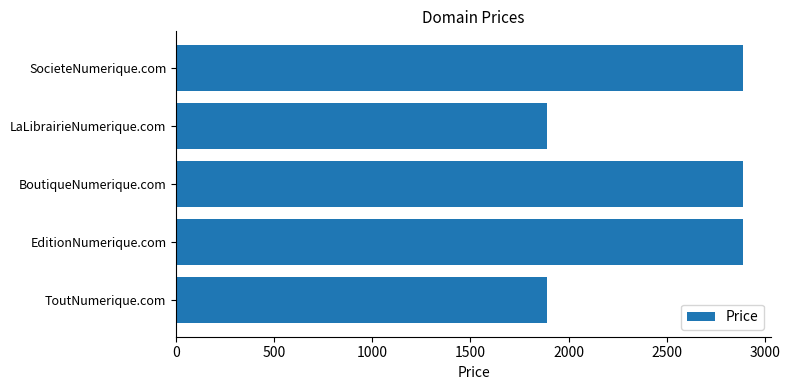

What is the approximate value at SocieteNumerique.com?

2888